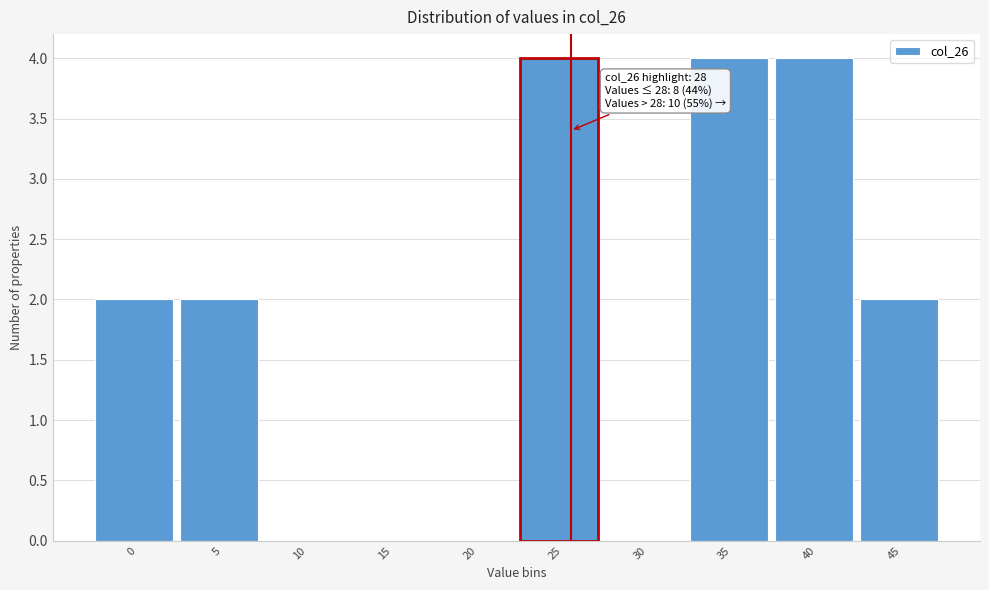

Reading left to right, what are all the values shown in this chart?

0=2	5=2	10=0	15=0	20=0	25=4	30=0	35=4	40=4	45=2